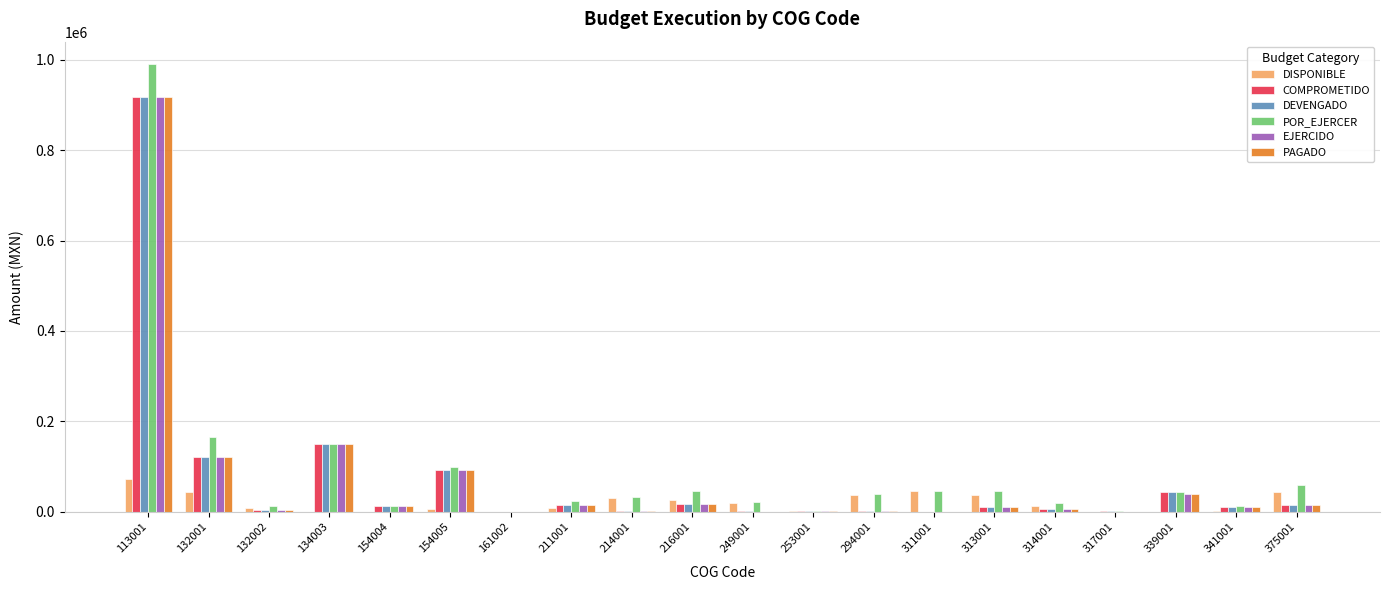

At which category is the sum across all series the highest?

113001